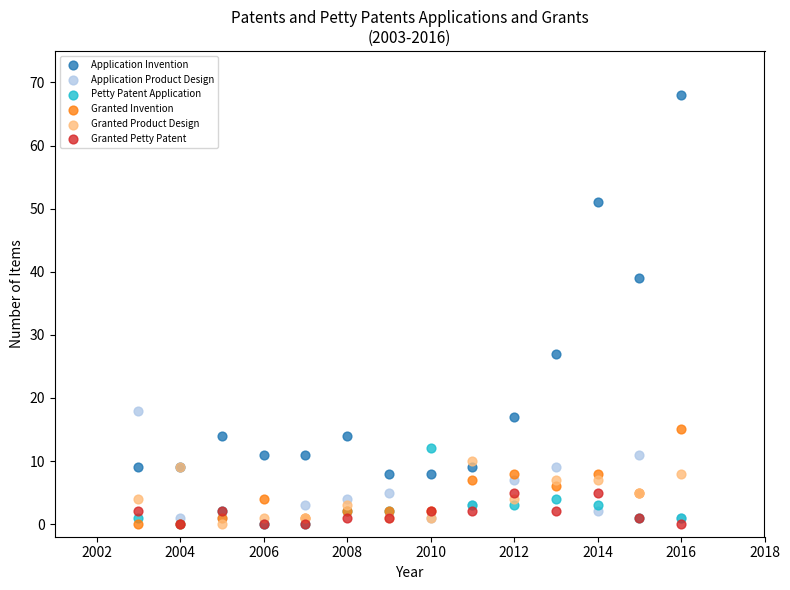

What are all the series names shown in the legend?

Application Invention, Application Product Design, Petty Patent Application, Granted Invention, Granted Product Design, Granted Petty Patent